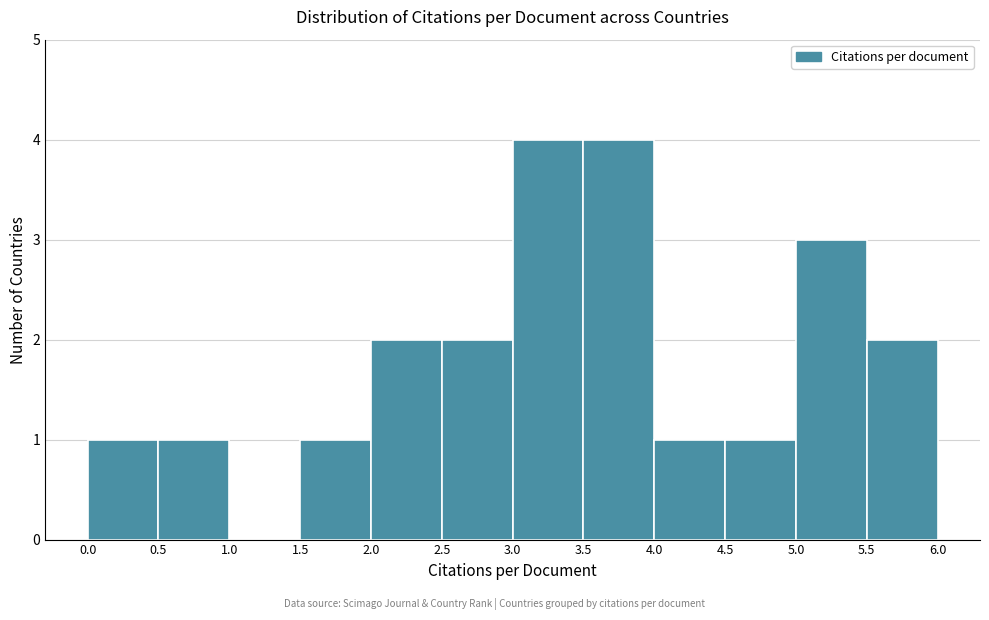

How tall is the bar that spans 4.0 to 4.5 on the x-axis? The values are not printed on the chart, so give them approximately, as read against the axis.

1